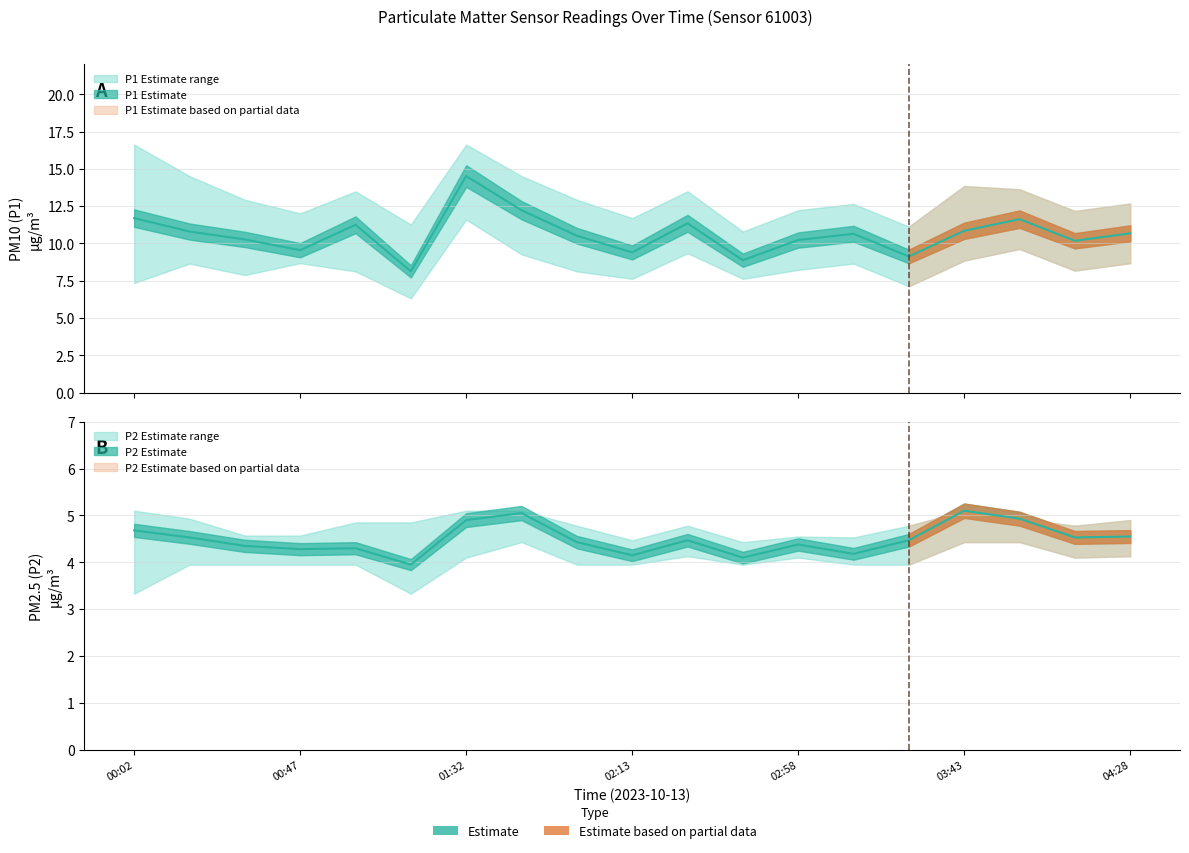

How many values in the P2 series exceed 4?

18